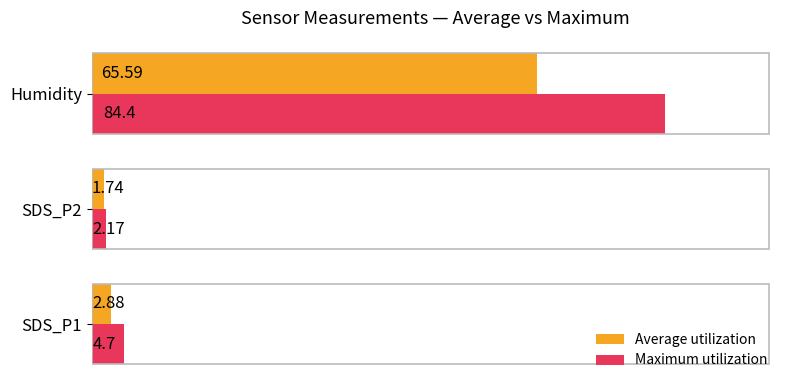

How many data points in Maximum utilization are above 4?

2